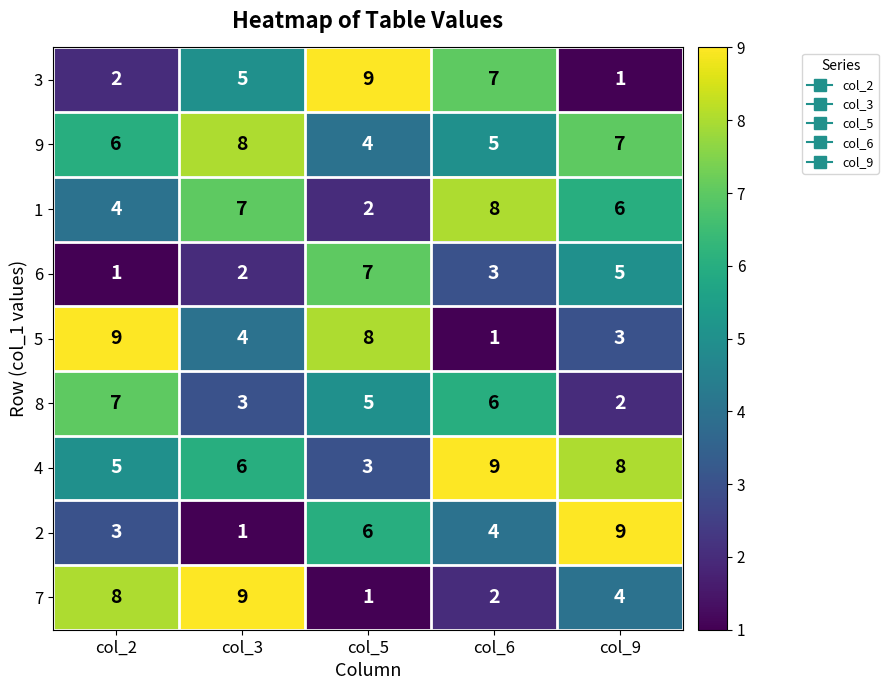

What is the greatest value displayed?

9